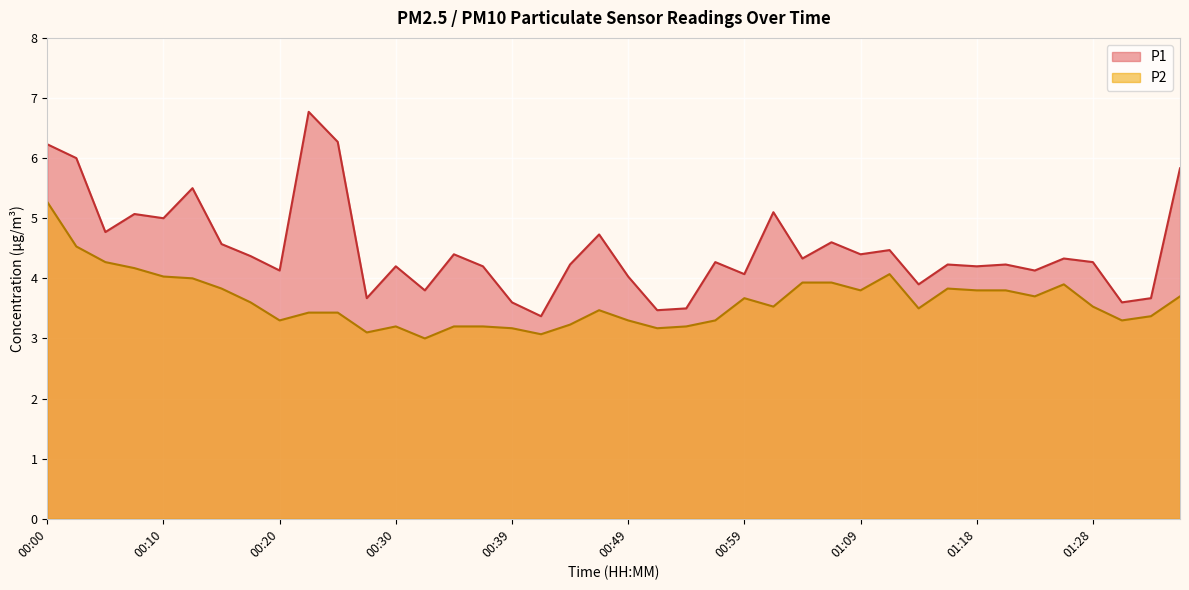

True or false: P1 and P2 intersect in this chart.

False